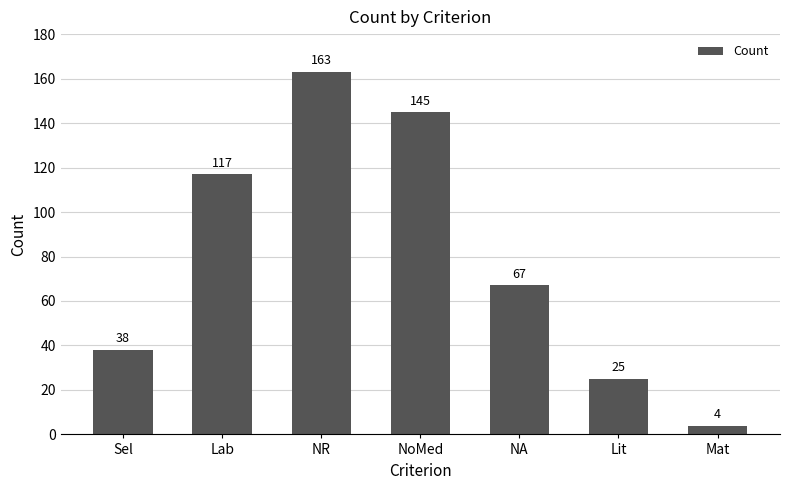

What is the approximate value at Mat?

4